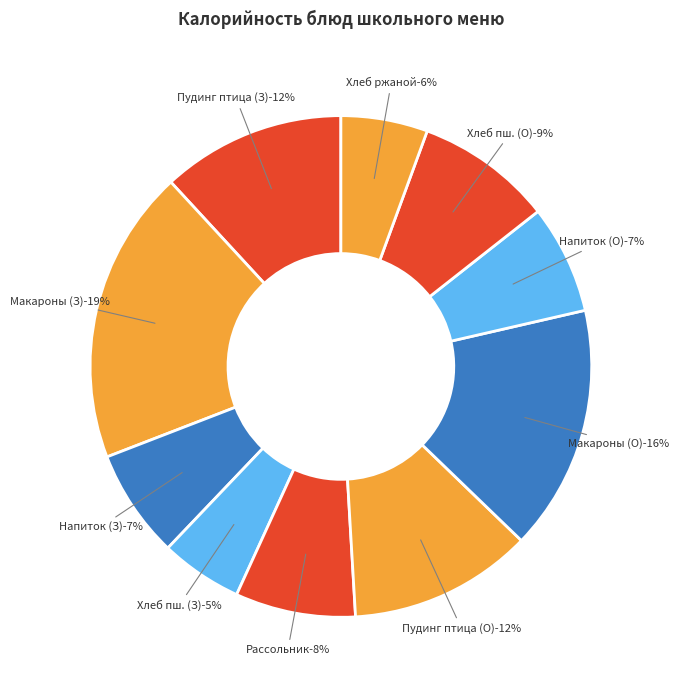

Which slice is the smallest?

Хлеб пшеничный (Завтрак)